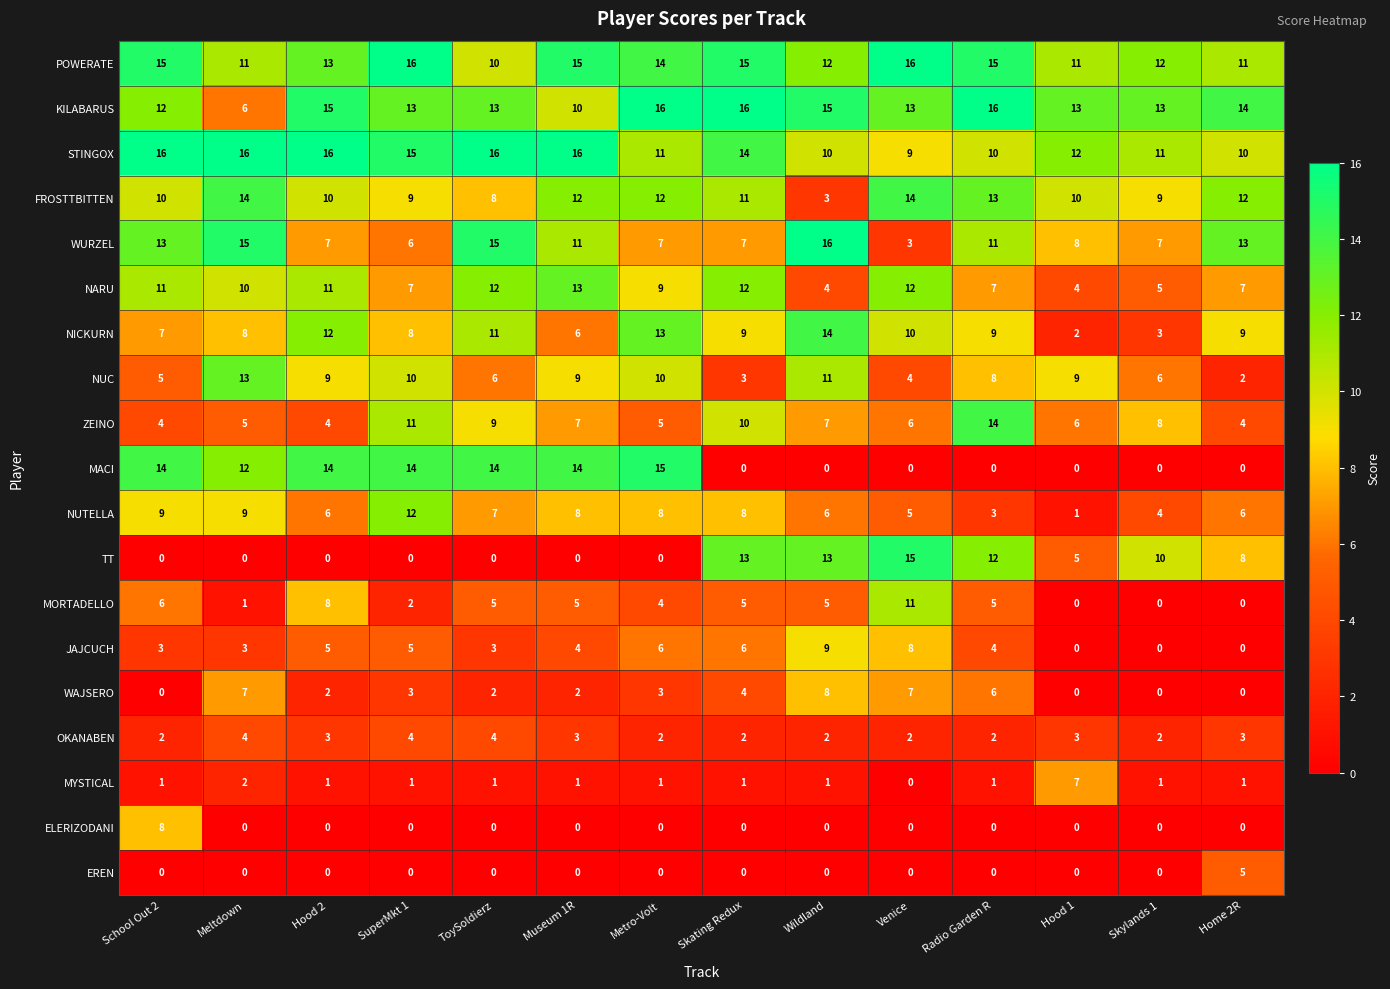

What is the difference between the highest and lowest values at Hood 2?

16